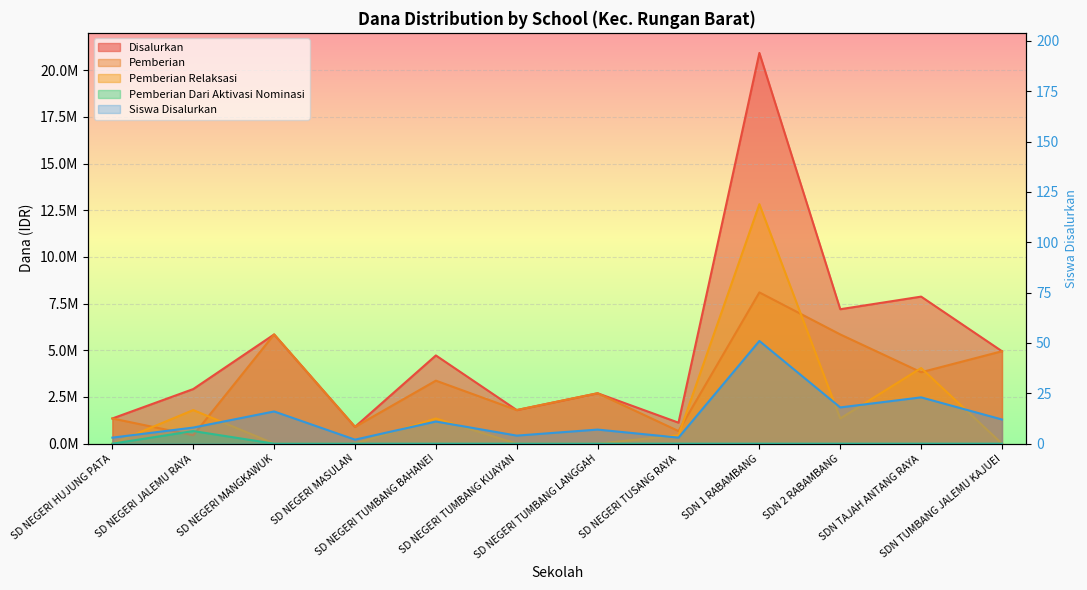

At which label does Siswa Disalurkan first exceed 11?

SD NEGERI MANGKAWUK